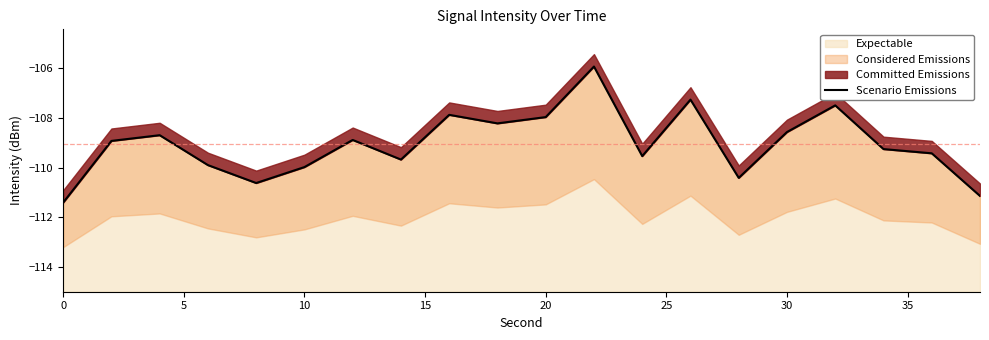

Is it true that Expectable equals -144.1 at 20?

False